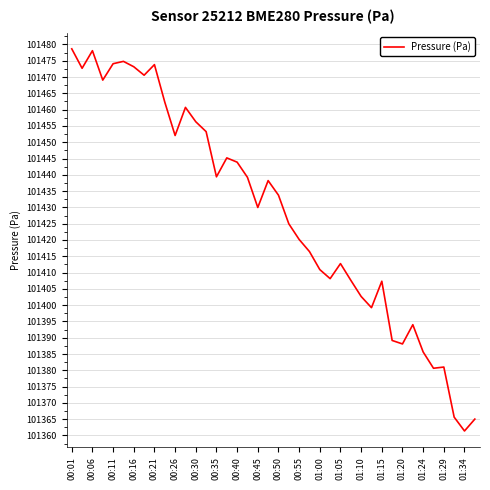

What is the maximum value shown in the chart?

101478.7